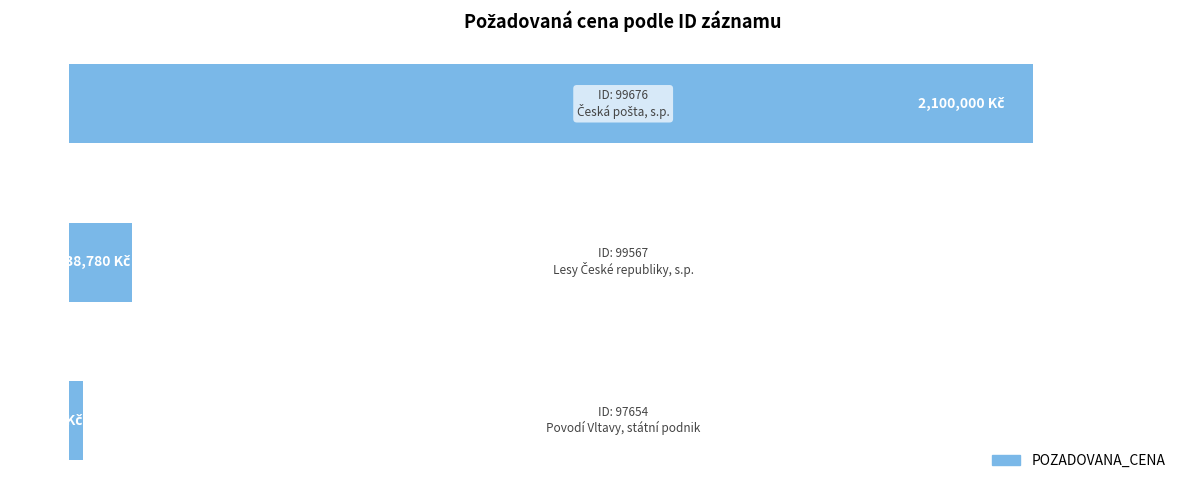

Does the chart contain any negative values?

No